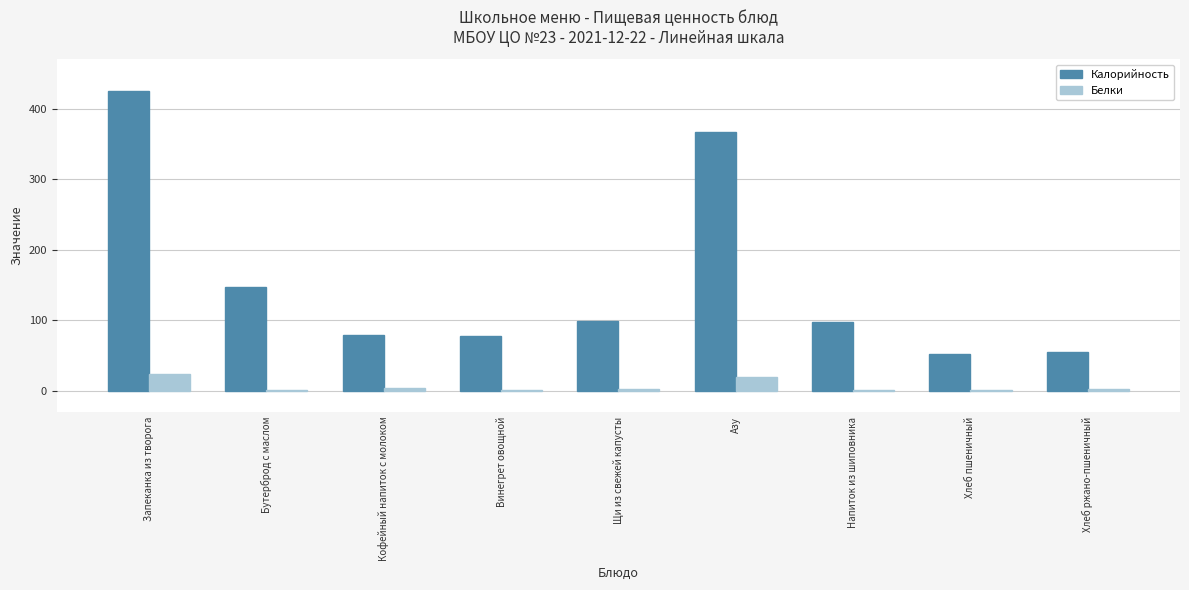

The Калорийность series shows 14.9 at Хлеб пшеничный. True or false?

False